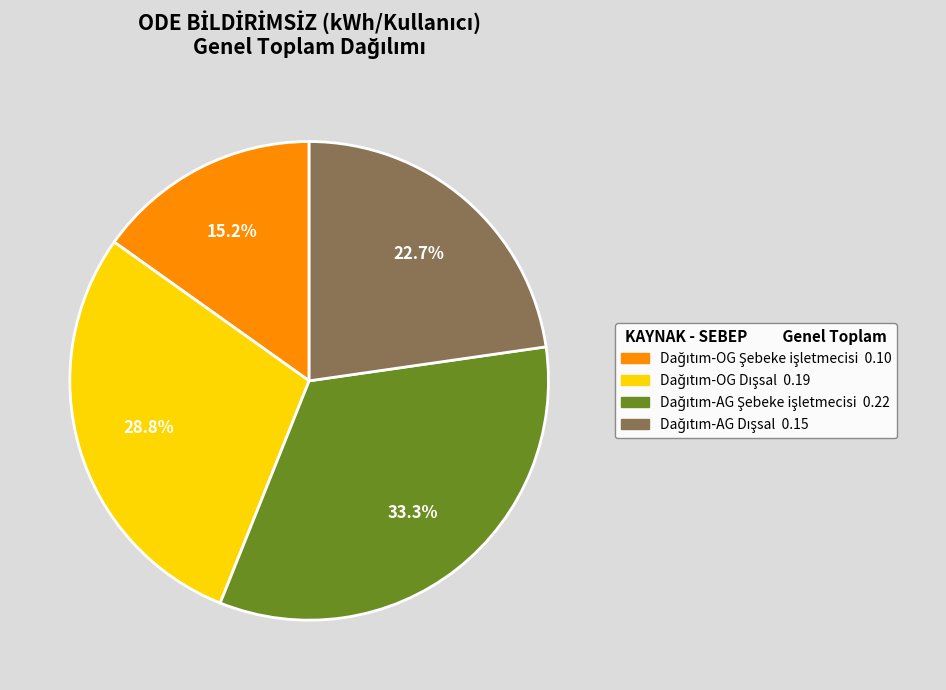

Is there any slice that represents more than half of the pie?

No